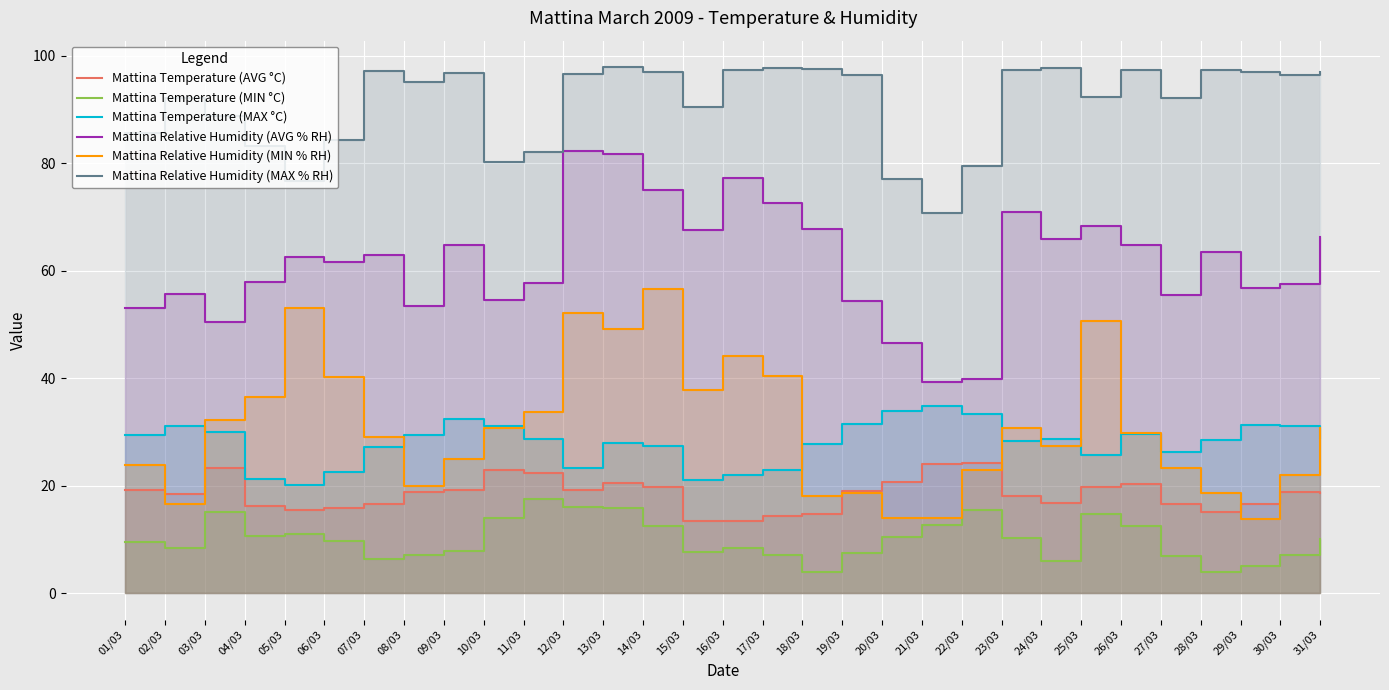

What is the sum of all Mattina Temperature (MAX °C) values?

869.0